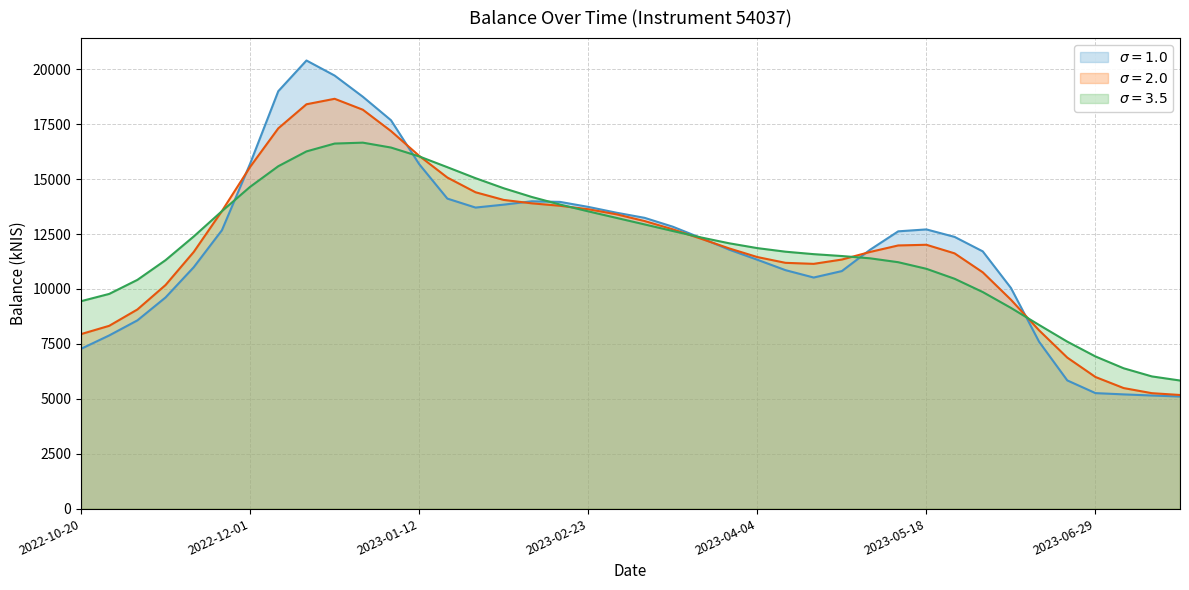

How many interior local peaks (higher than both neighbors) does the data have?

3